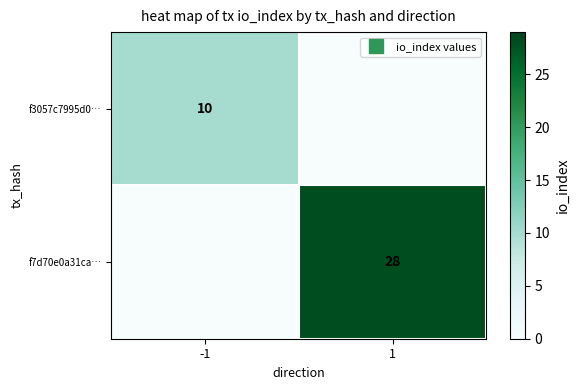

Rank the series by their maximum value, from highest to lowest.

f7d70e0a31ca…, f3057c7995d0…